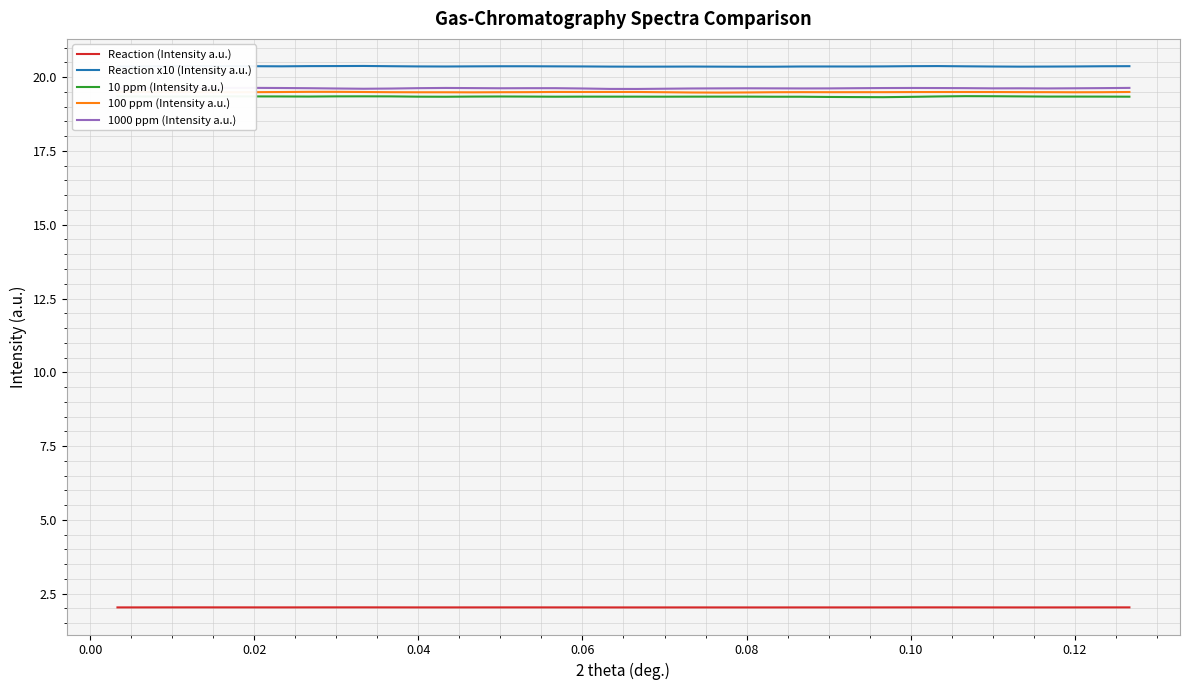

What is the minimum value for Reaction x10 (Intensity a.u.)?

20.4